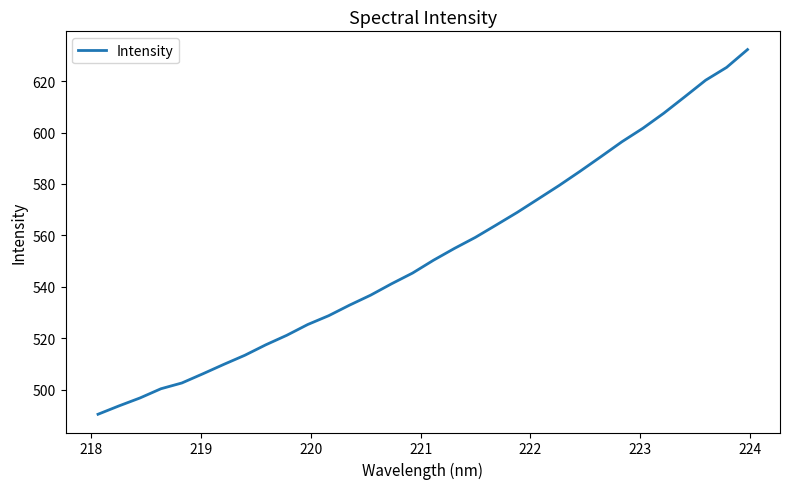

What is the greatest value displayed?

632.3